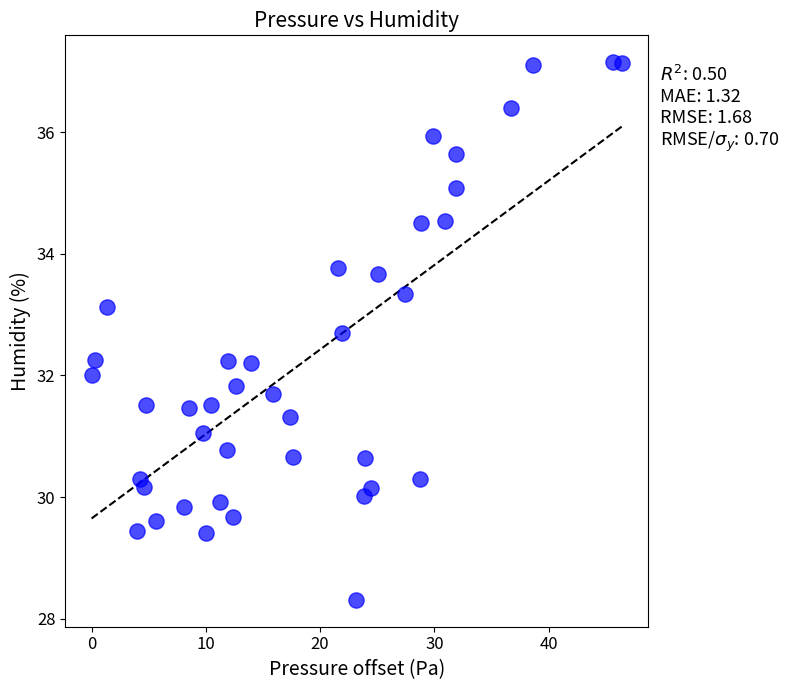

What is the range of X values (max minus min)?

46.4